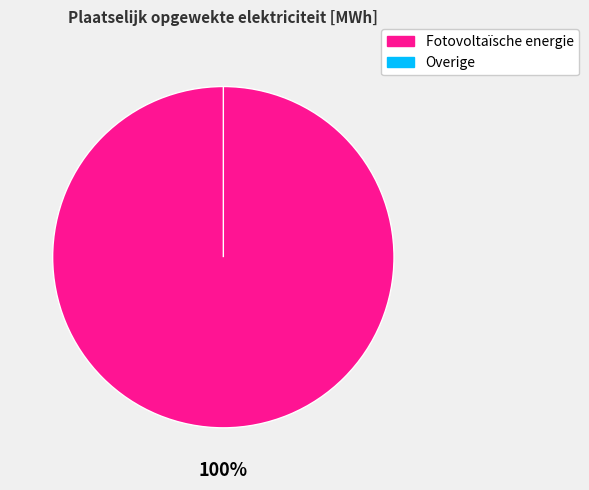

To the nearest percent, what is the average slice percentage?

50%